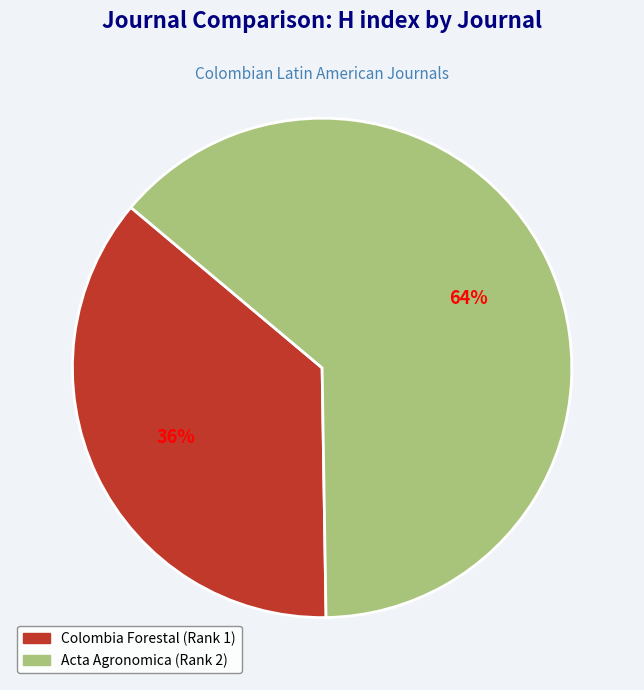

How many segments does this pie chart have?

2